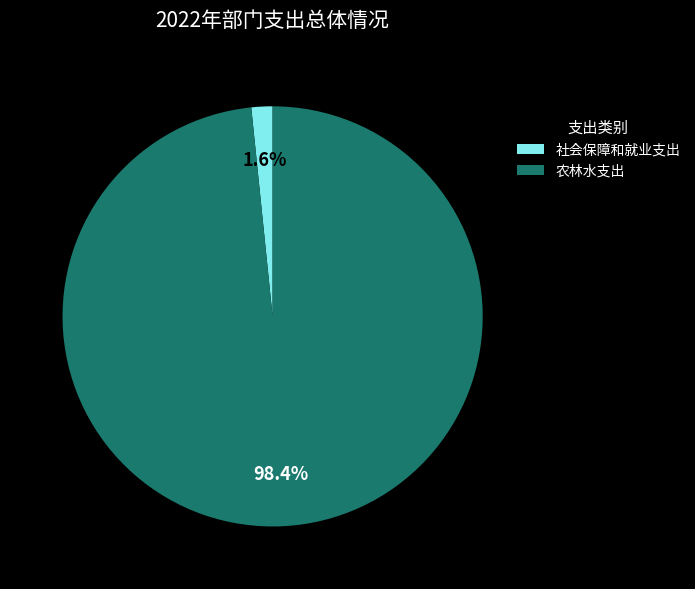

Combined, do 社会保障和就业支出 and 农林水支出 account for over 50%?

Yes